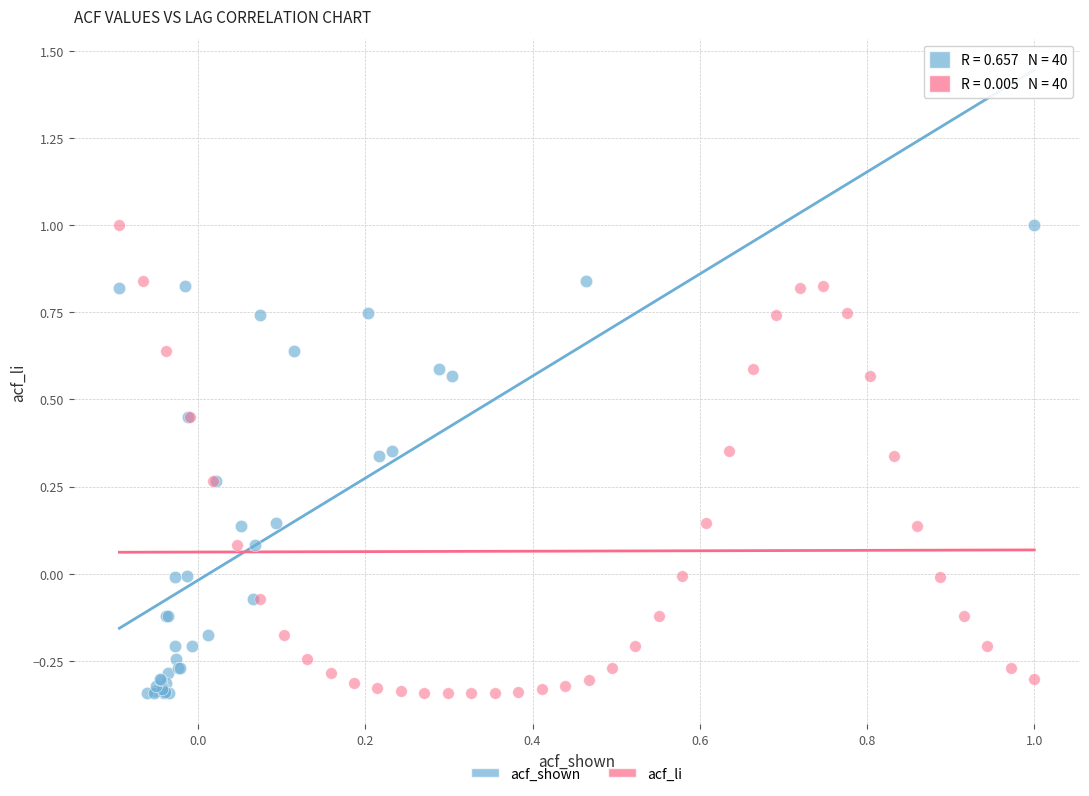

What are all the series names shown in the legend?

acf_shown, acf_li